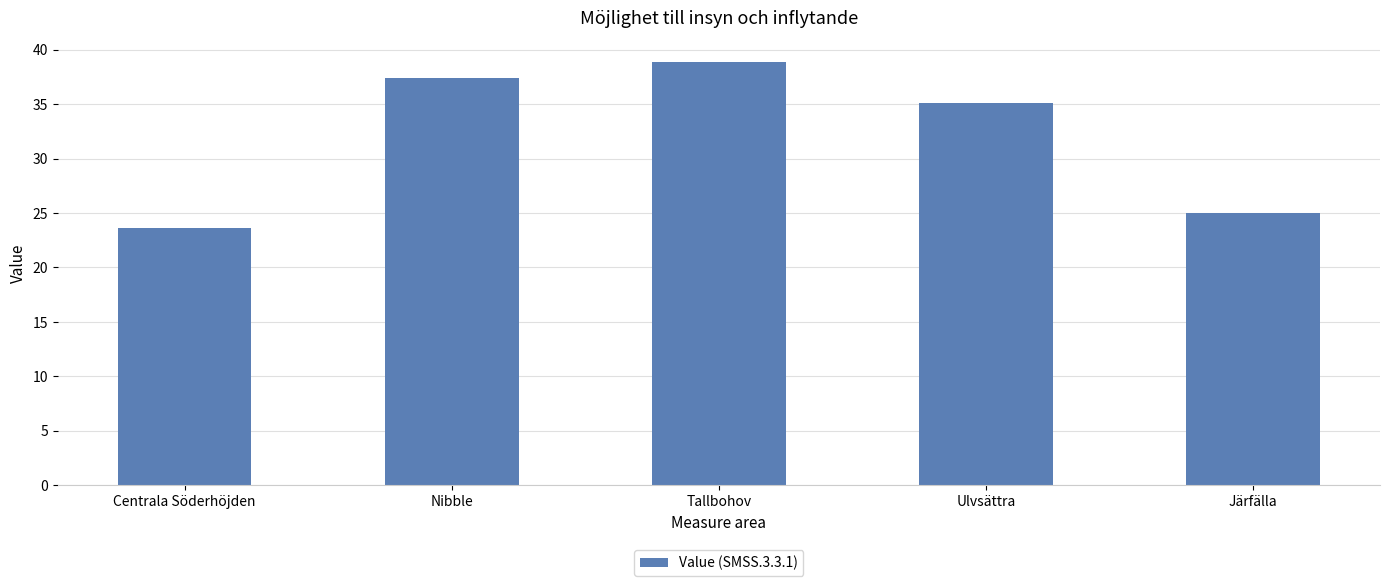

Rank the categories by value from lowest to highest.

Centrala Söderhöjden, Järfälla, Ulvsättra, Nibble, Tallbohov